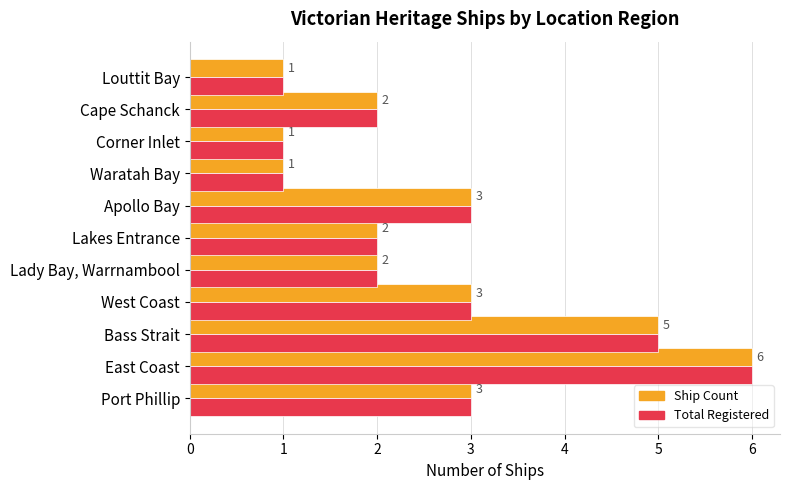

True or false: Total Registered has a value of 5 at Bass Strait.

True